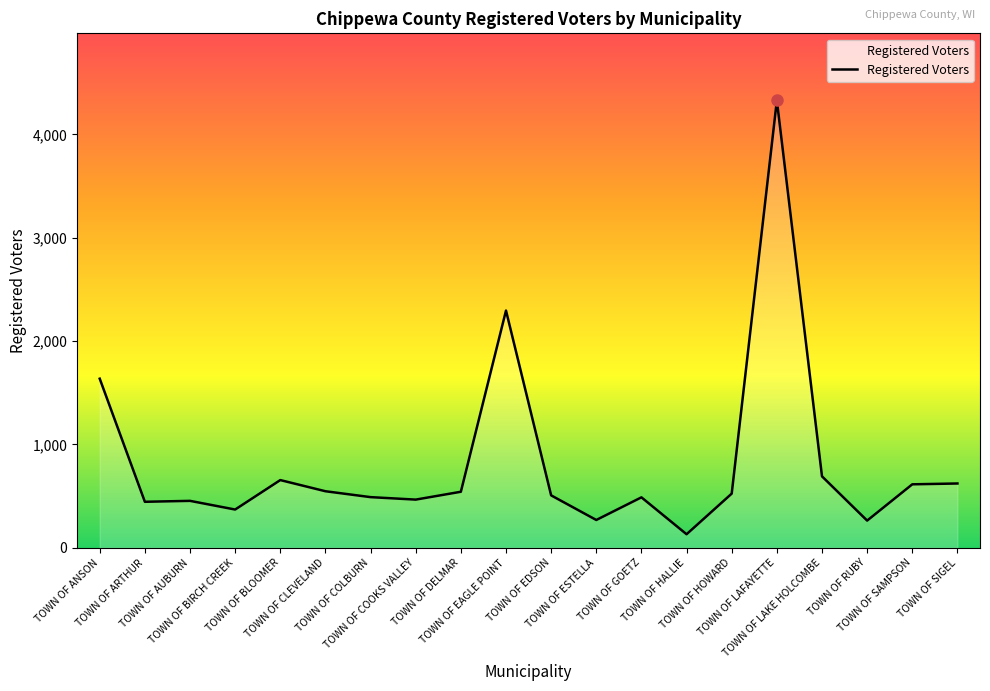

What is the greatest value displayed?

4328